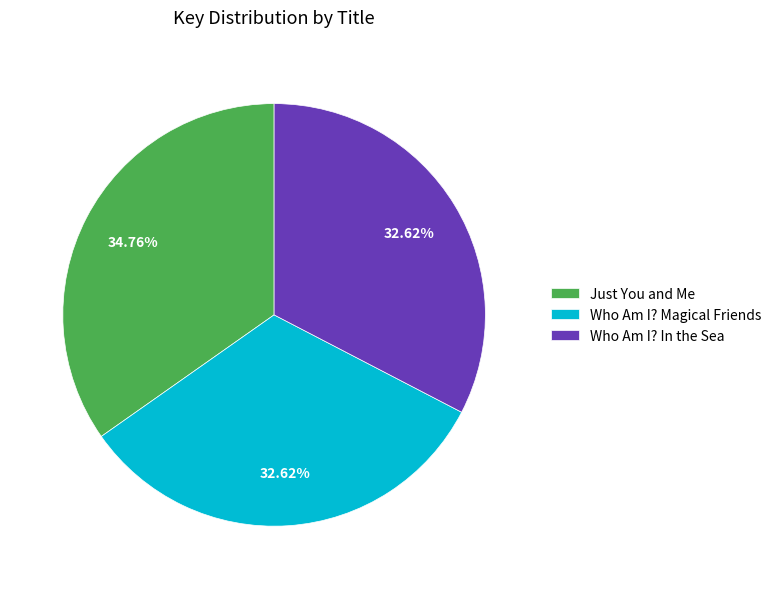

True or false: Just You and Me accounts for 30% of the total.

False